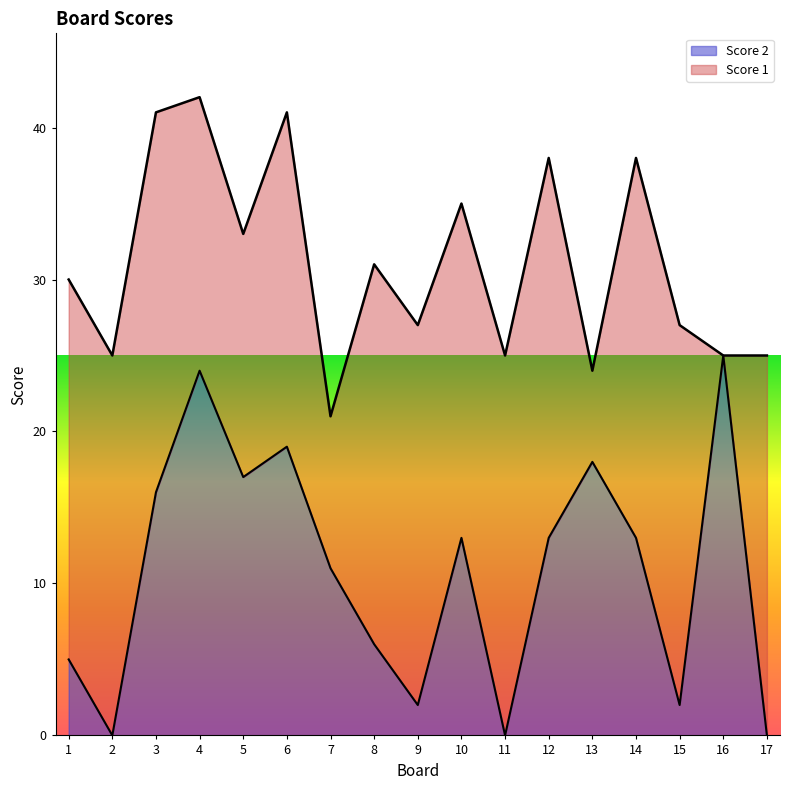

Reading left to right, transcribe all the data shown in this chart.

1=5	2=0	3=16	4=24	5=17	6=19	7=11	8=6	9=2	10=13	11=0	12=13	13=18	14=13	15=2	16=25	17=0